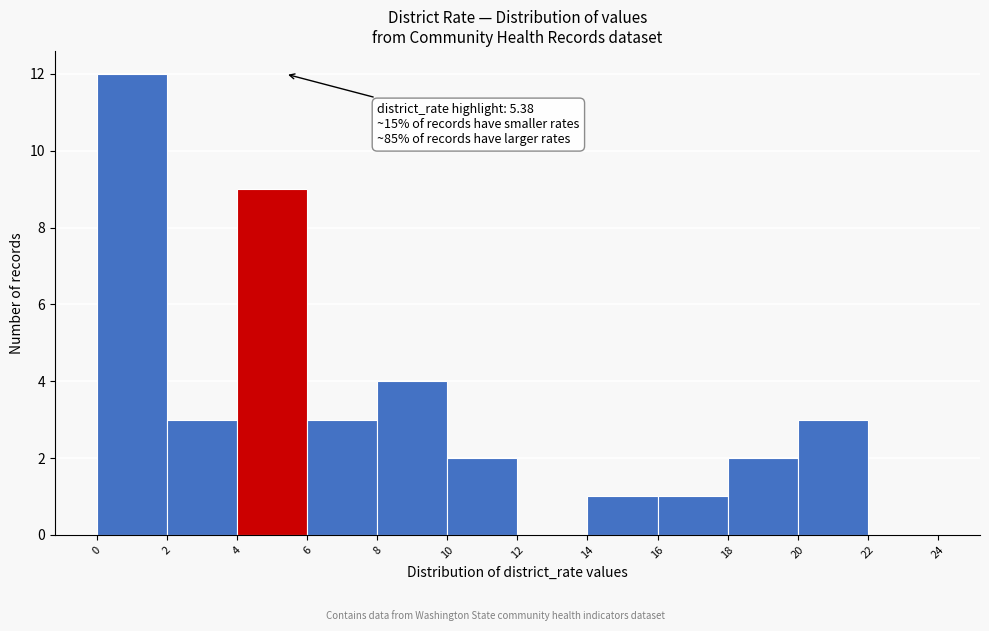

Over which range of the x-axis is the bar tallest?

0 to 2